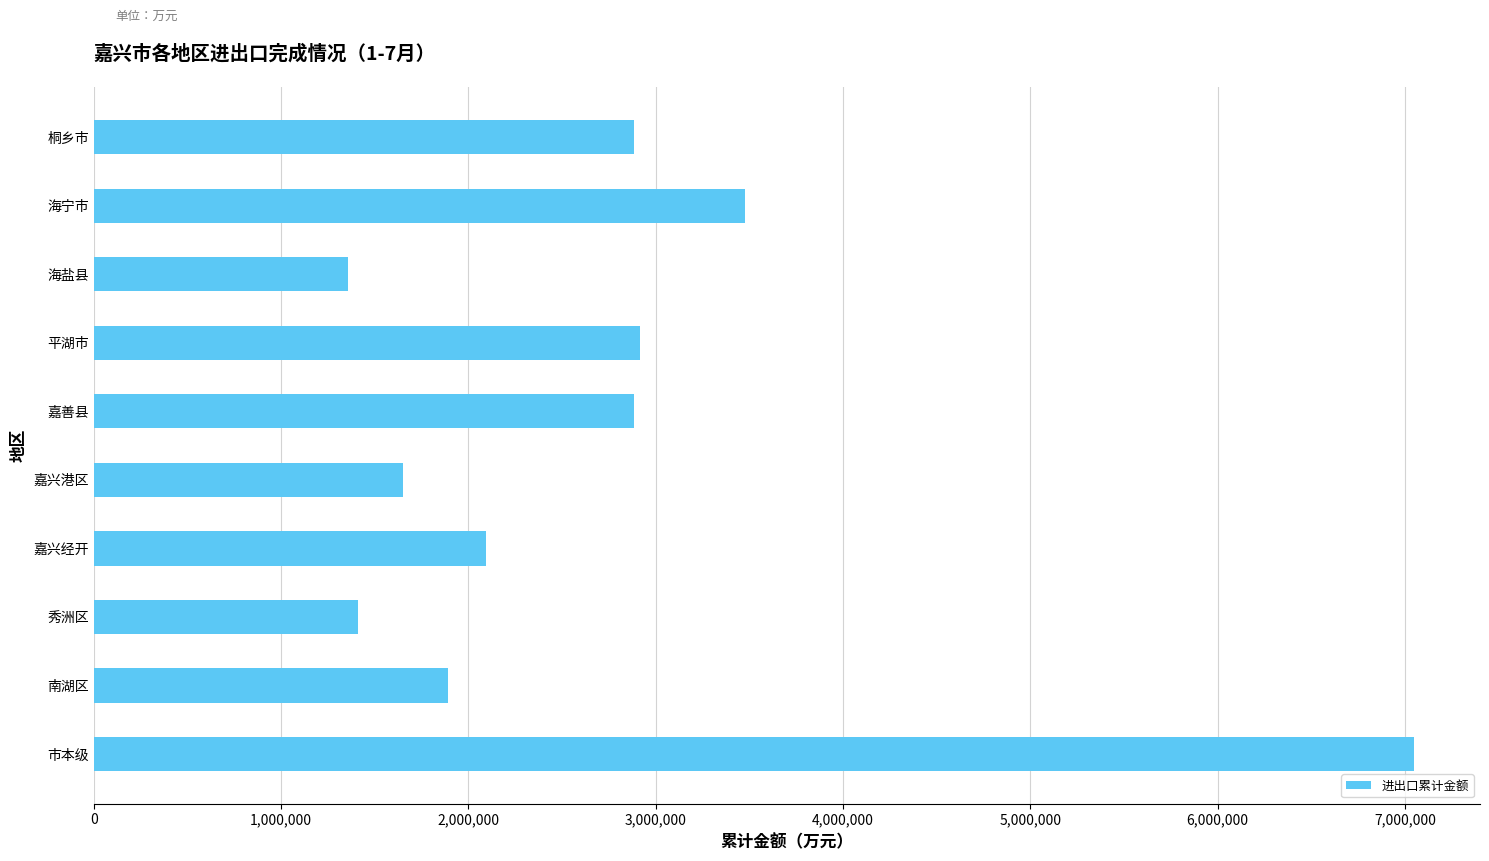

What is the sum of all values?

27614144.2